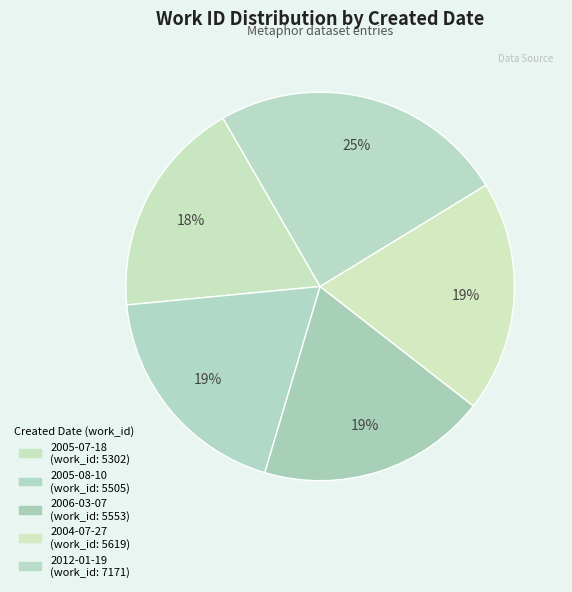

What is the smallest slice in the pie chart?

2005-07-18